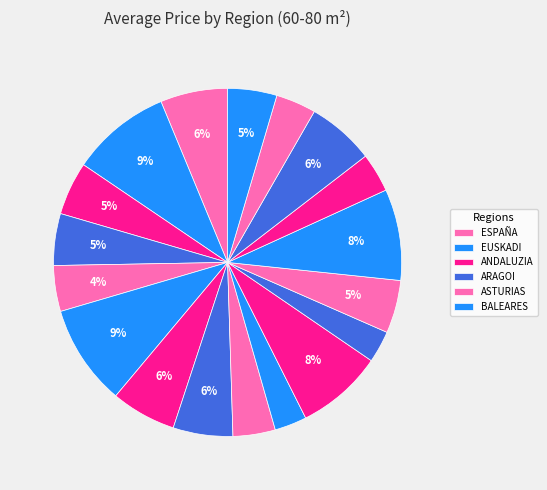

How many slices are in this pie chart?

18